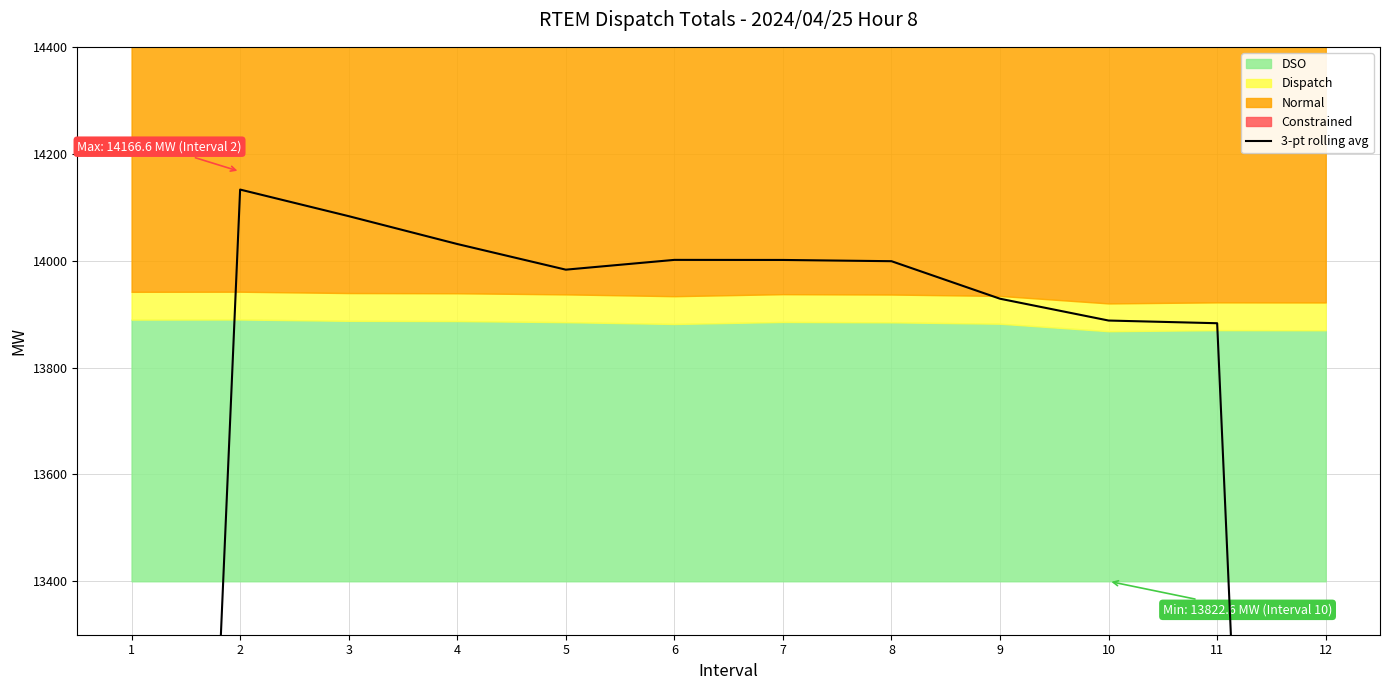

What is the ratio of the value at 8 to the value at 2?

1.0